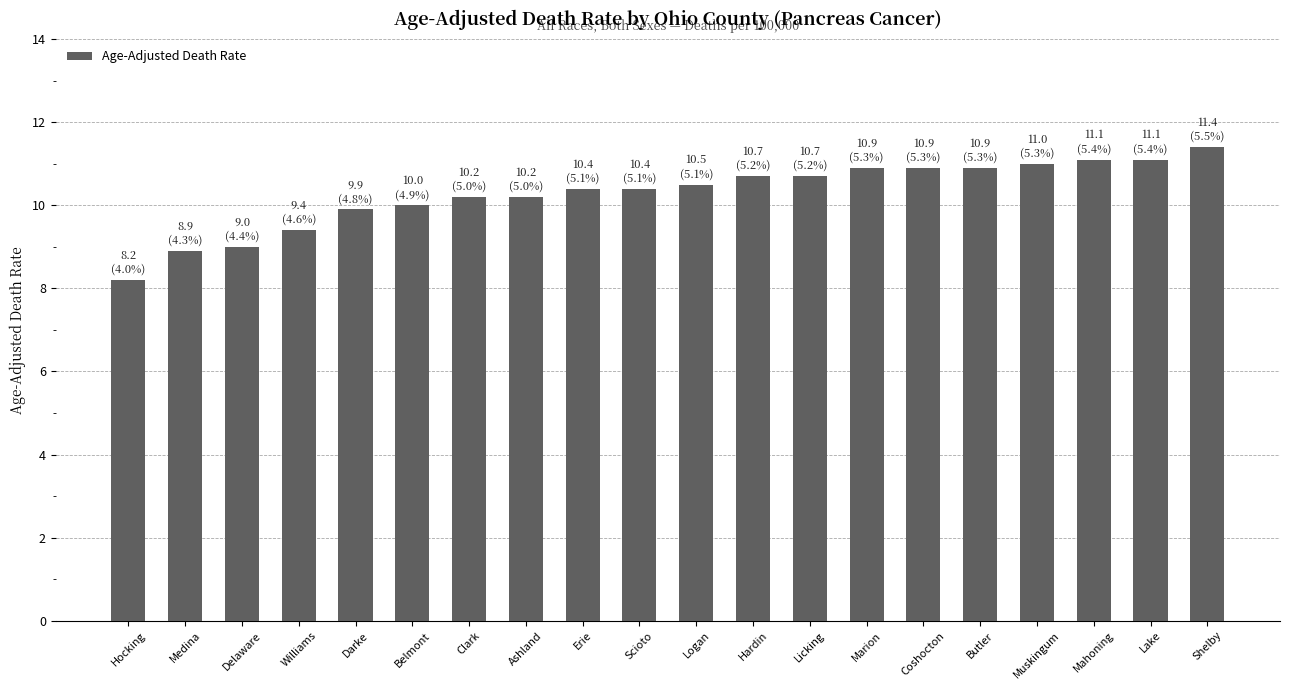

What is the minimum value shown in the chart?

8.2